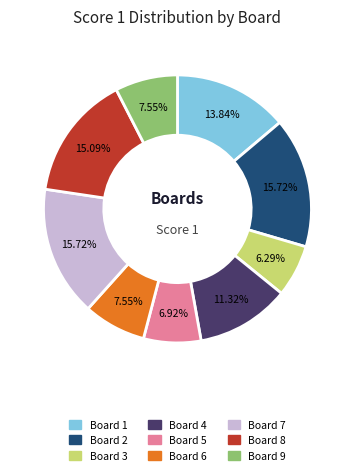

Which category has the smallest portion of the pie?

Board 3